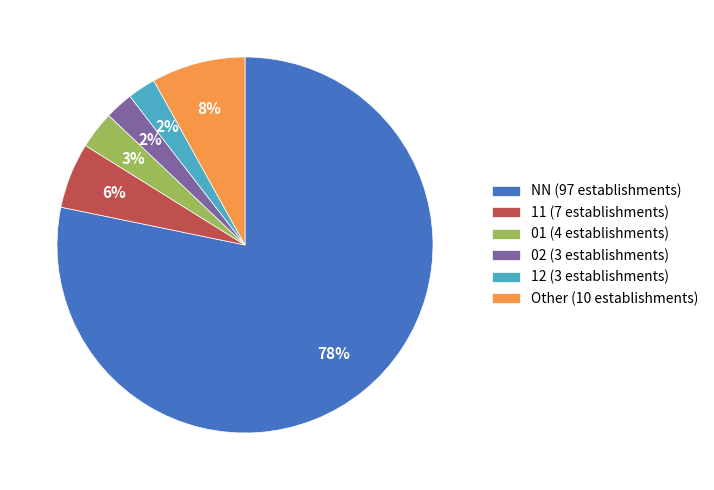

Do 11 (7 establishments) and 01 (4 establishments) together represent more than half of the pie?

No